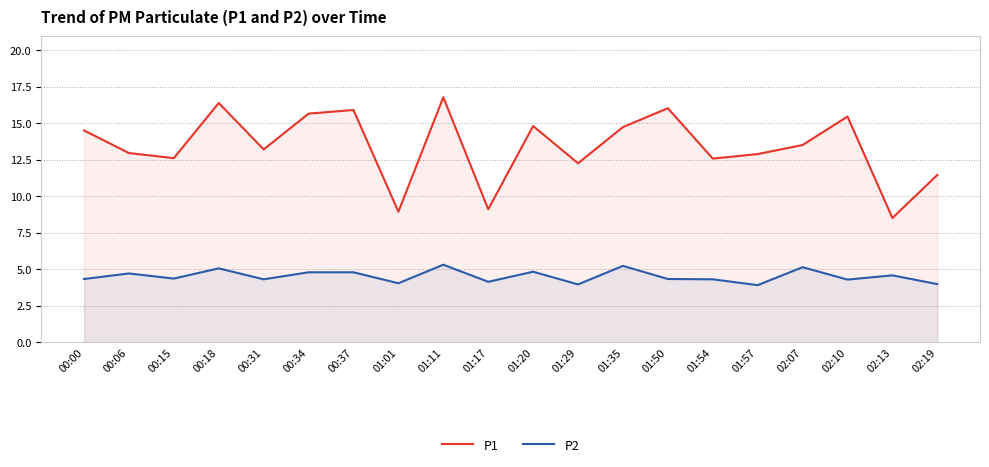

How many values in the P2 series are below 4?

3